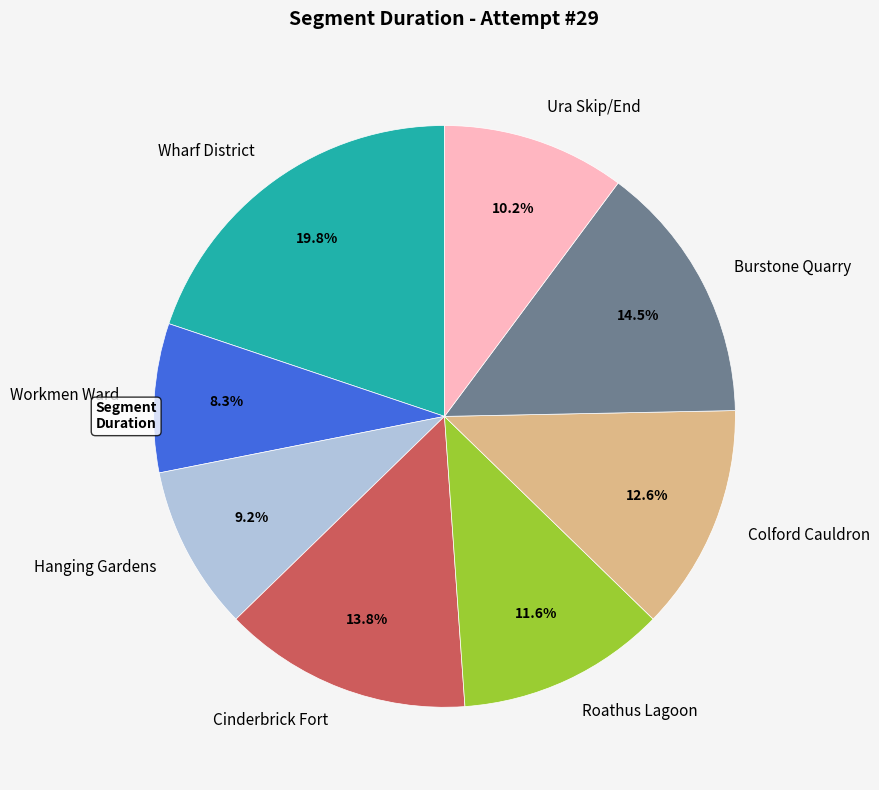

True or false: Workmen Ward accounts for 20% of the total.

False